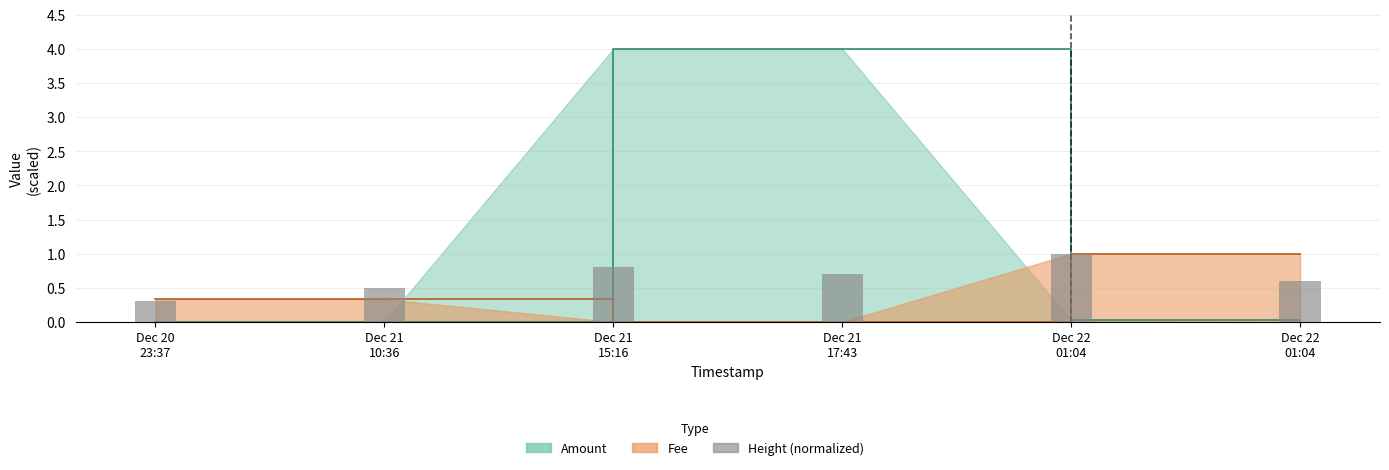

Reading right to left, extract all data points from this chart.

Dec 22
01:04=0.6	Dec 22
01:04=1.0	Dec 21
17:43=0.7	Dec 21
15:16=0.8	Dec 21
10:36=0.5	Dec 20
23:37=0.3